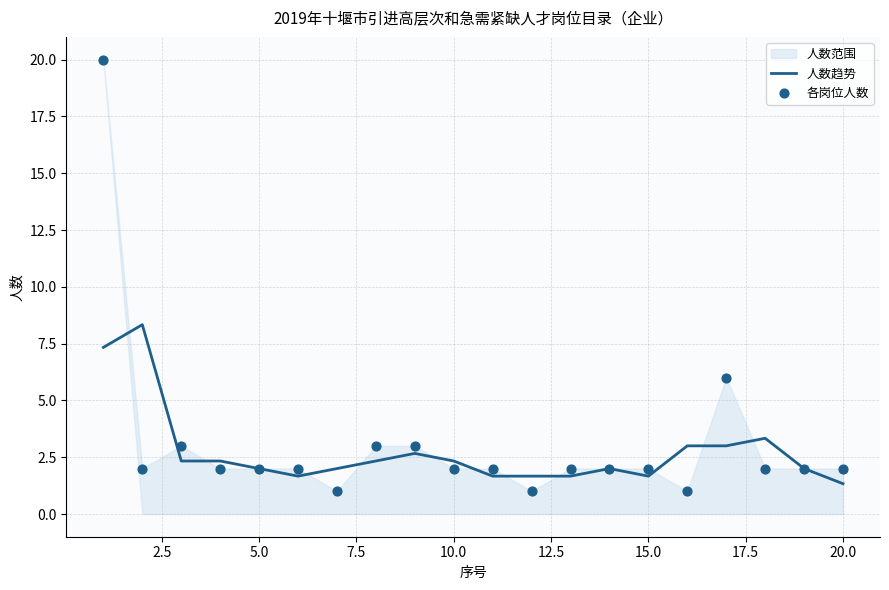

Which series contains the highest Y value?

各岗位人数